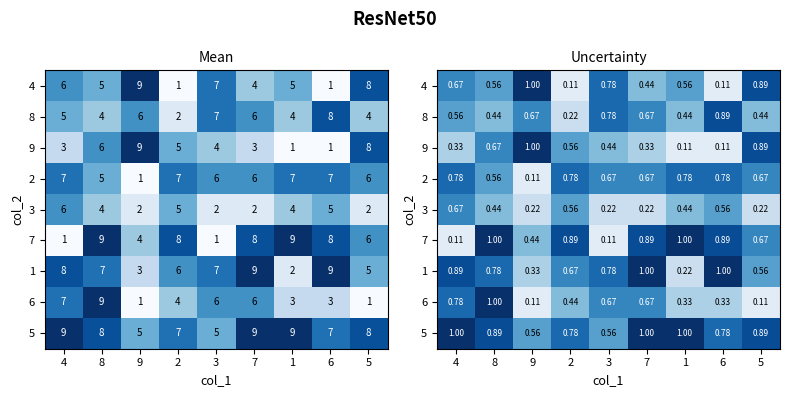

Is it true that 4 equals 0.9 at 1?

False